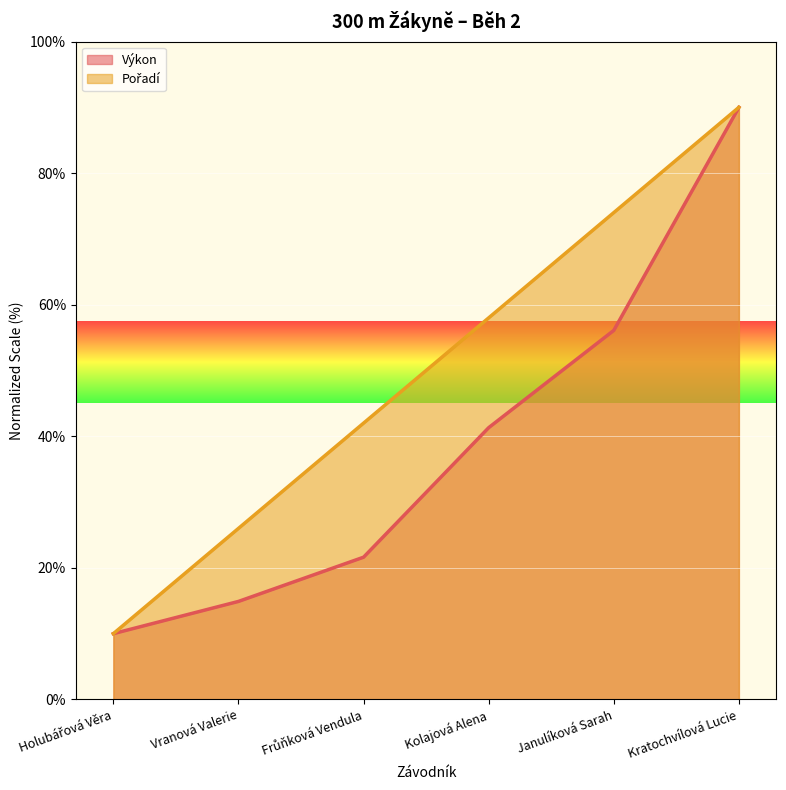

Between Kolajová Alena and Frůňková Vendula, which is larger?

Kolajová Alena